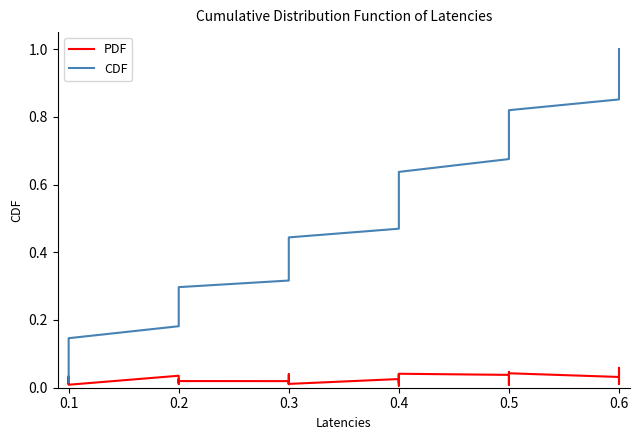

Which series changed the most between 0.1 and 0.5?

CDF